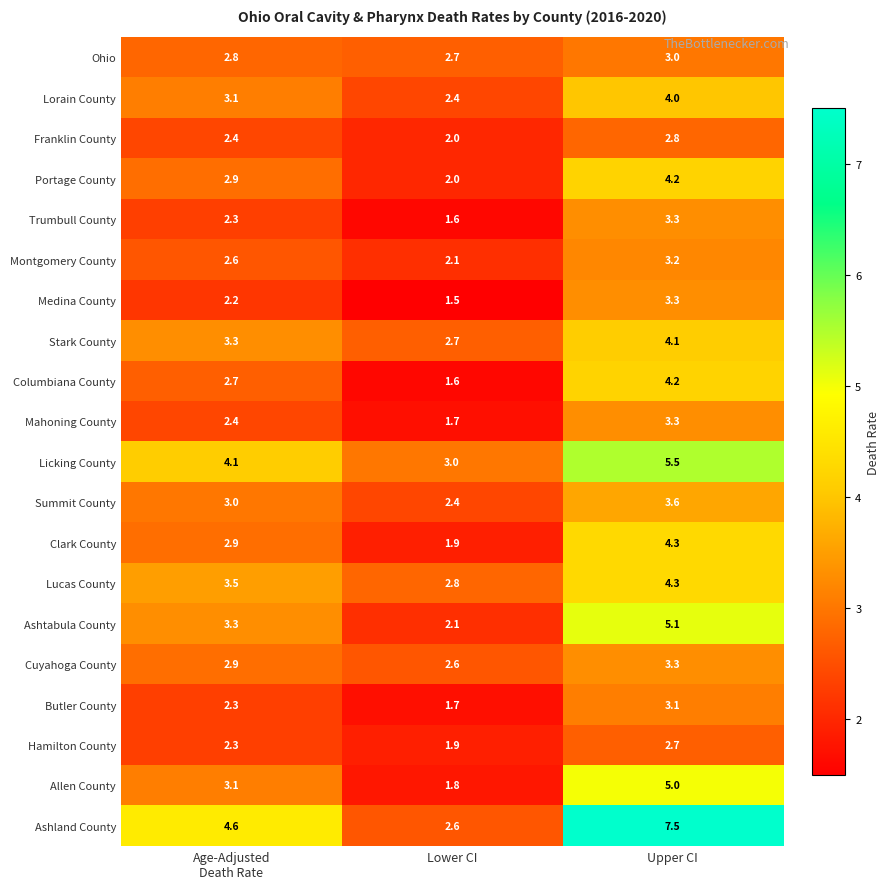

Where is Columbiana County nearest to the value 2?

Lower CI